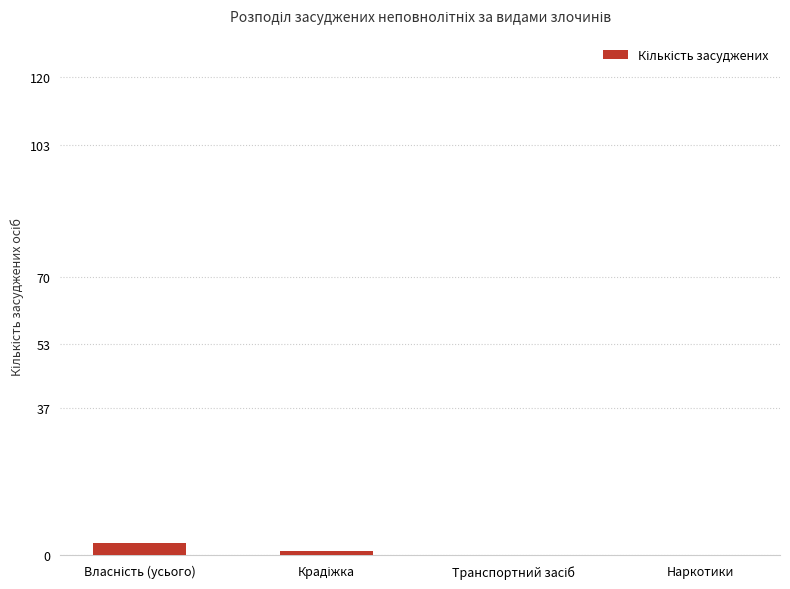

What is the average value?

1